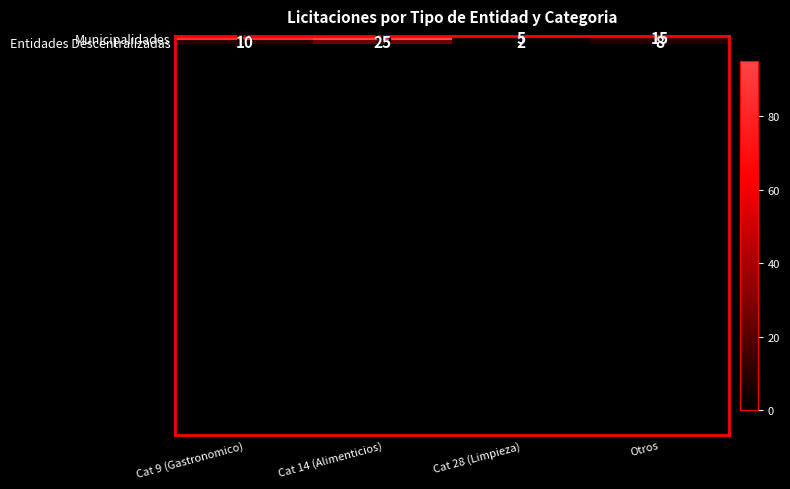

Reading left to right, extract all data points from this chart.

Municipalidades: 85	95	5	15
Entidades Descentralizadas: 10	25	2	8